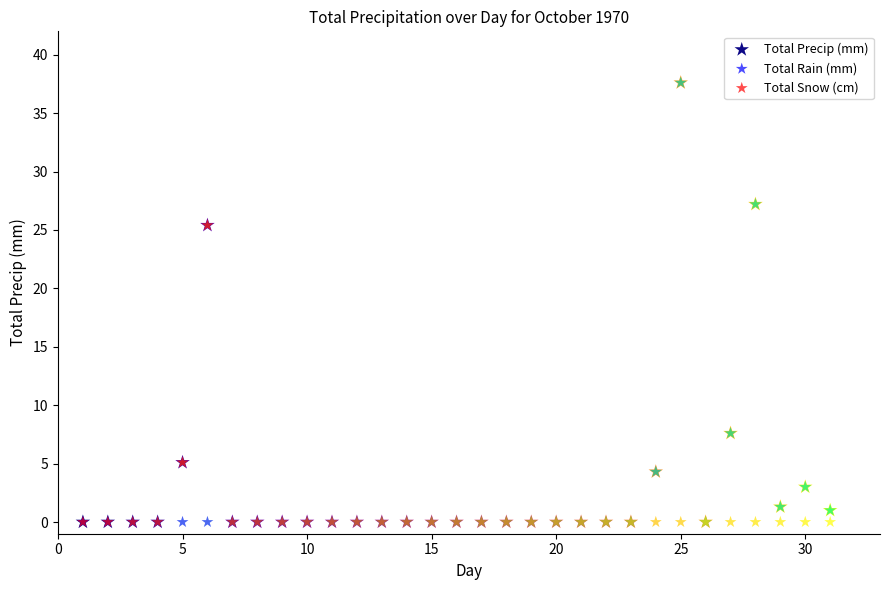

What are all the series names shown in the legend?

Total Precip (mm), Total Rain (mm), Total Snow (cm)